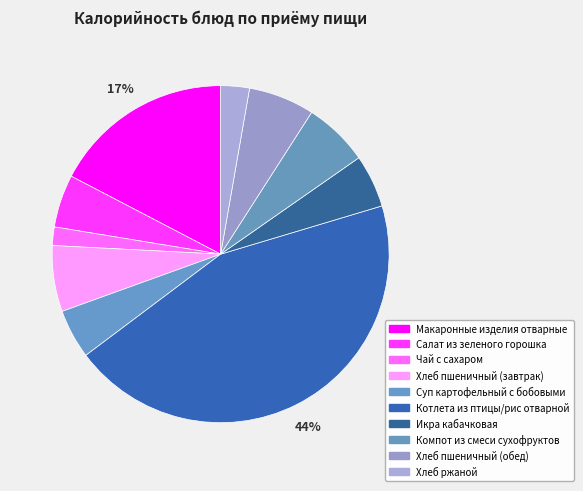

True or false: Хлеб пшеничный (завтрак) accounts for 20% of the total.

False